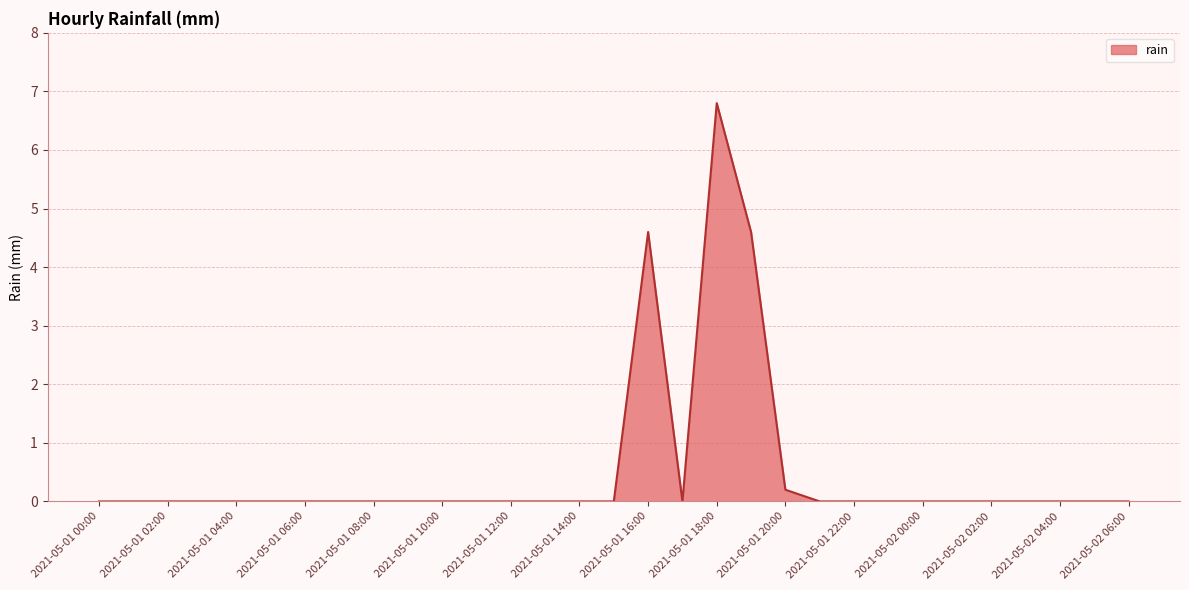

What is the greatest value displayed?

6.8